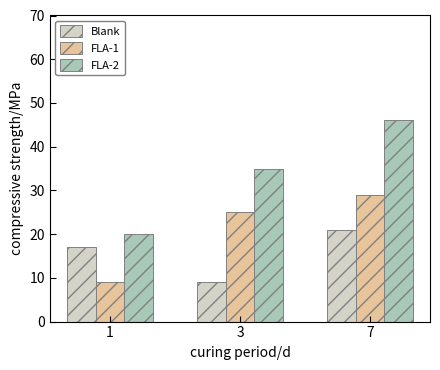

Is it true that Blank equals 4 at 3?

False